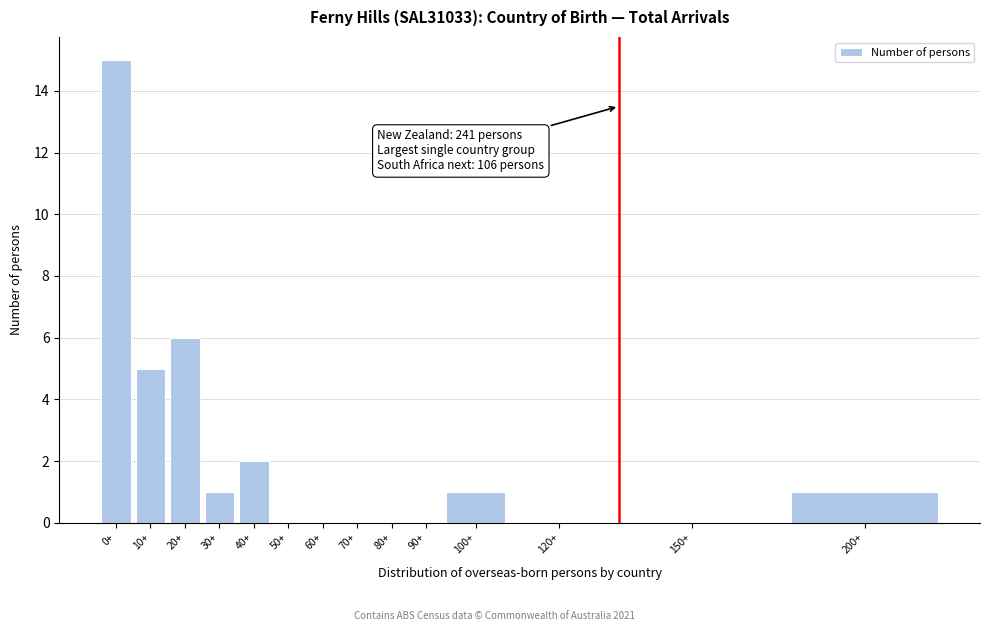

Reading left to right, extract all data points from this chart.

0+=15	10+=5	20+=6	30+=1	40+=2	50+=0	60+=0	70+=0	80+=0	90+=0	100+=1	120+=0	150+=0	200+=1